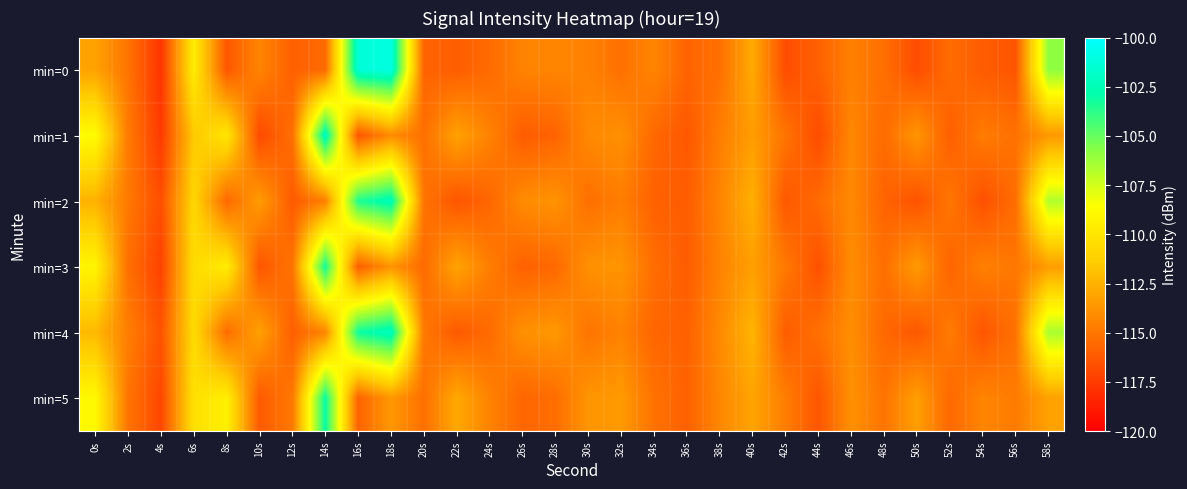

What is the total value across all series at 52s?

-692.6